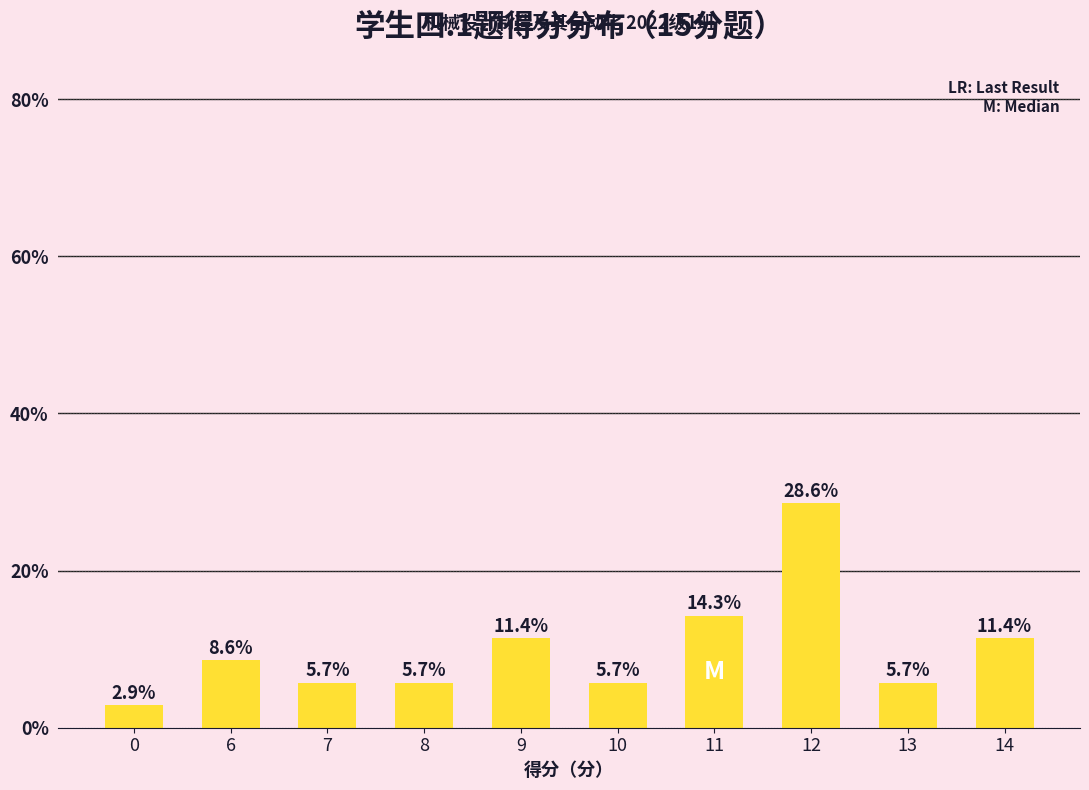

How many categories are shown in the chart?

10